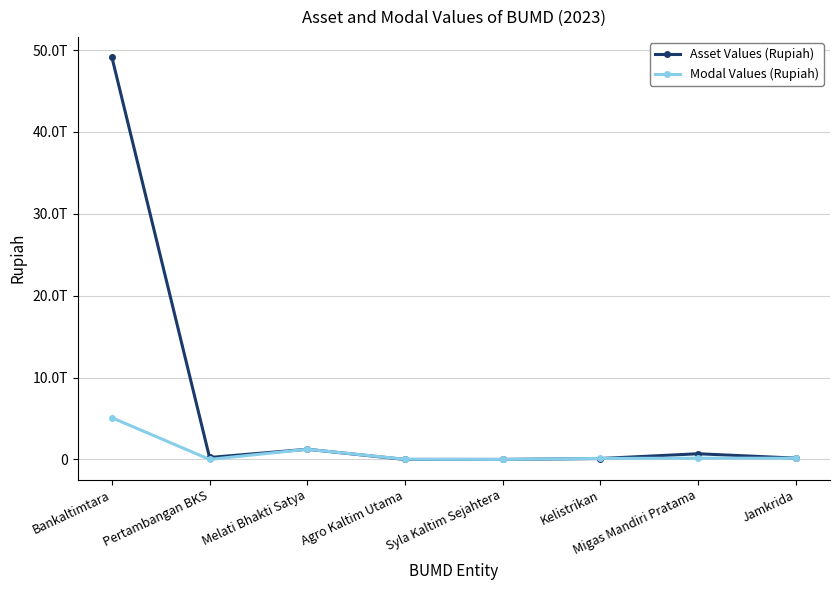

Does the chart have visible grid lines?

Yes